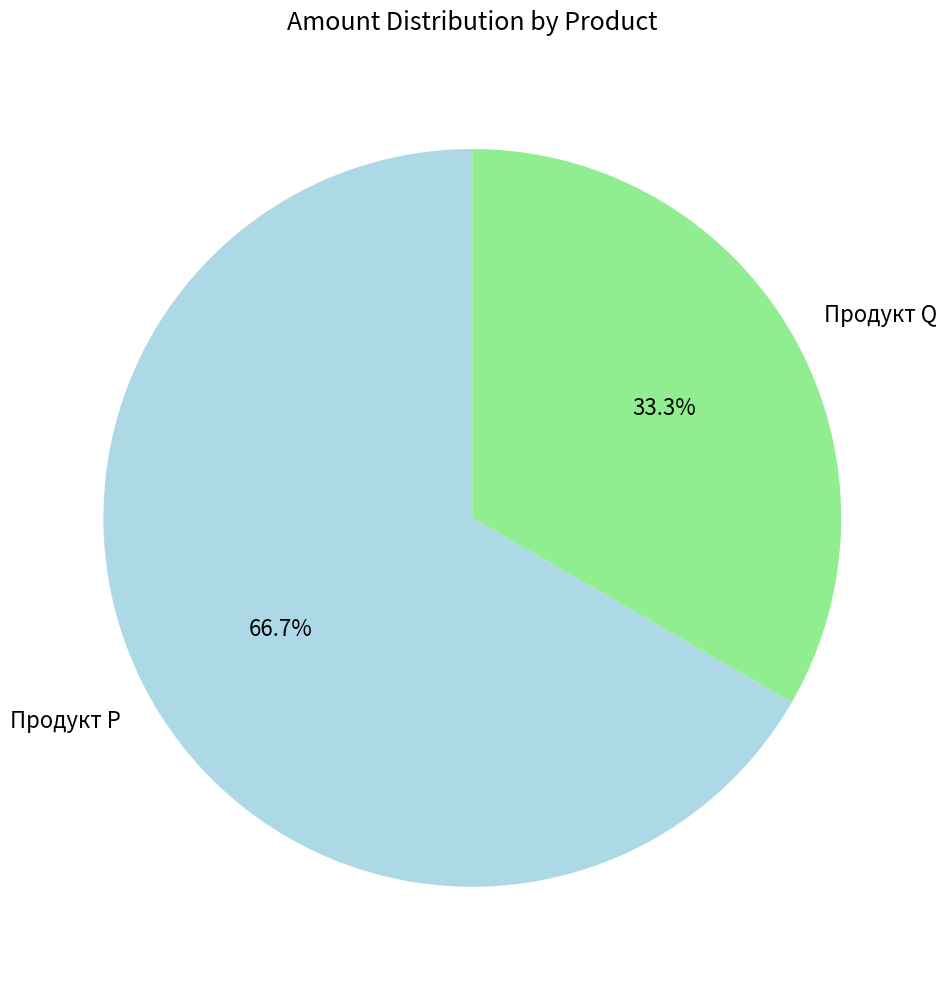

To the nearest percent, what is the average slice percentage?

50%